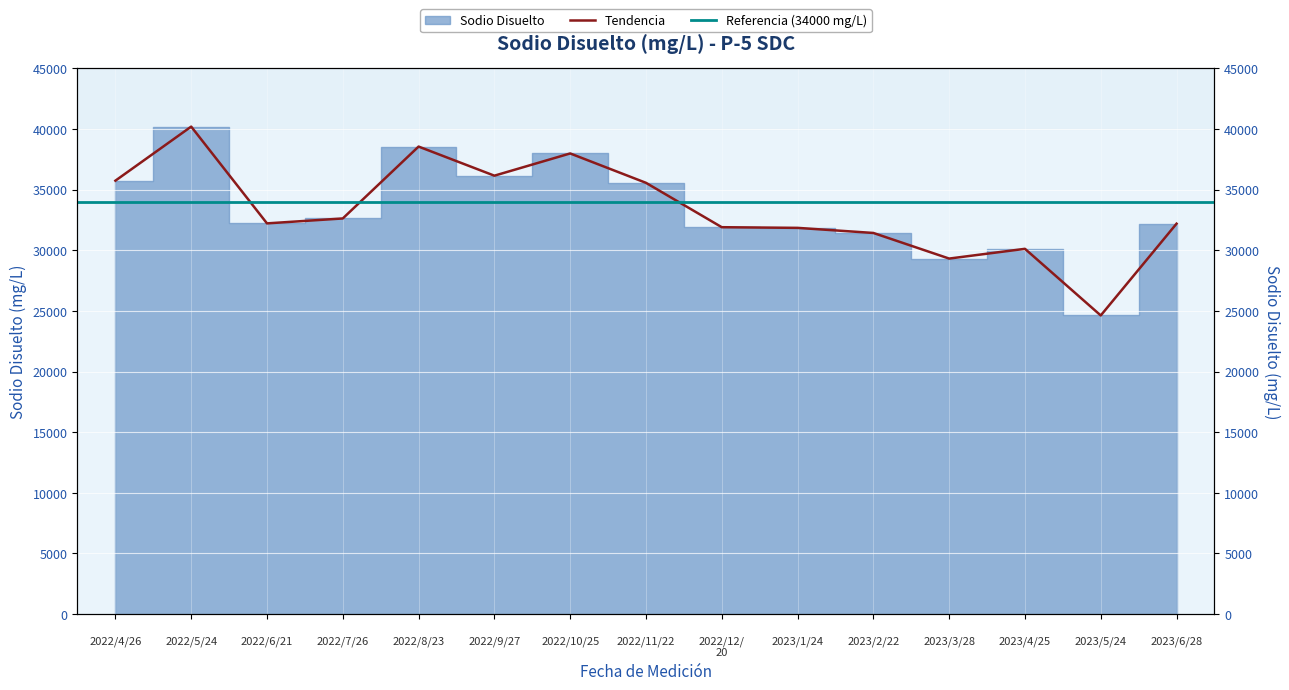

What is the sum of all values?

500494.5